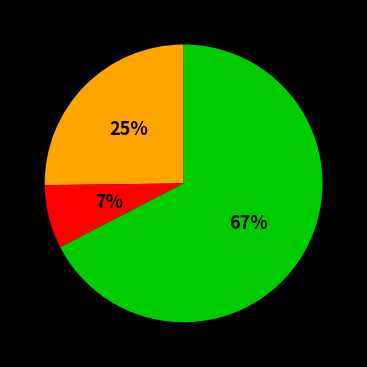

Count the number of slices in the pie.

3